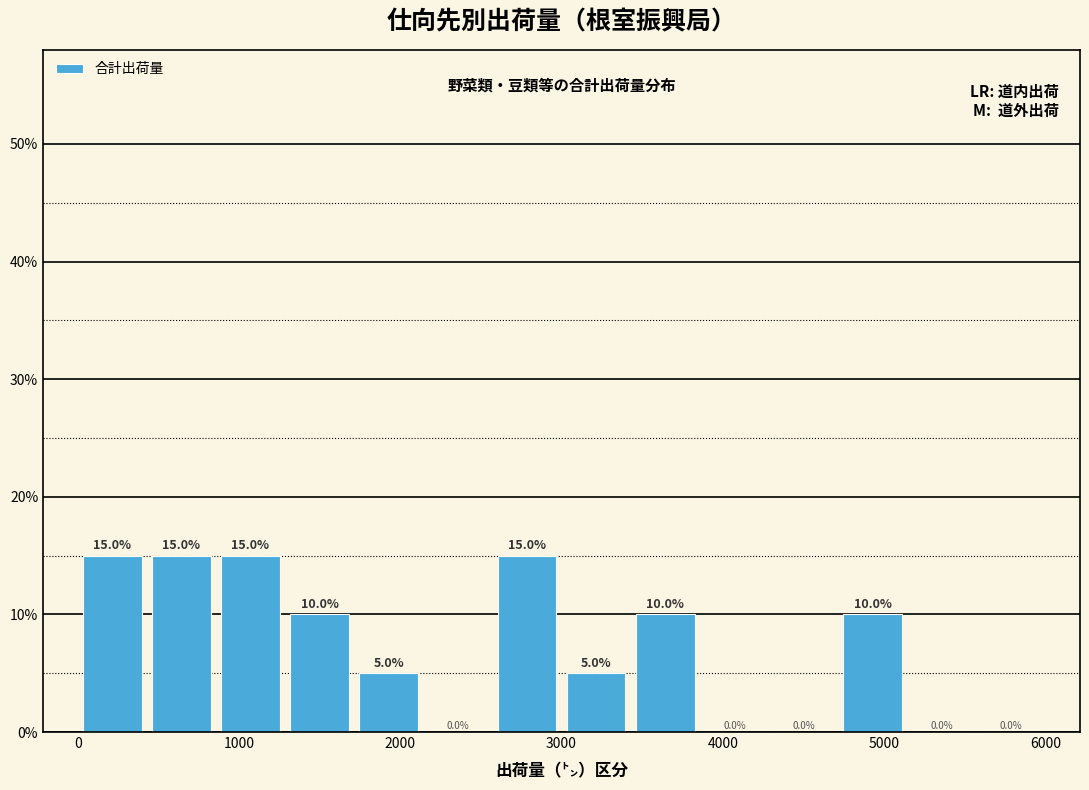

Reading left to right, list every bar in this chart as the range it spans on the x-axis followed by its height. The bar edges are not printed on the chart, so give them approximately, as read against the axis.

0 to 400: 15.0
400 to 900: 15.0
900 to 1300: 15.0
1300 to 1700: 10.0
1700 to 2100: 5.0
2100 to 2600: 0.0
2600 to 3000: 15.0
3000 to 3400: 5.0
3400 to 3900: 10.0
3900 to 4300: 0.0
4300 to 4700: 0.0
4700 to 5100: 10.0
5100 to 5600: 0.0
5600 to 6000: 0.0